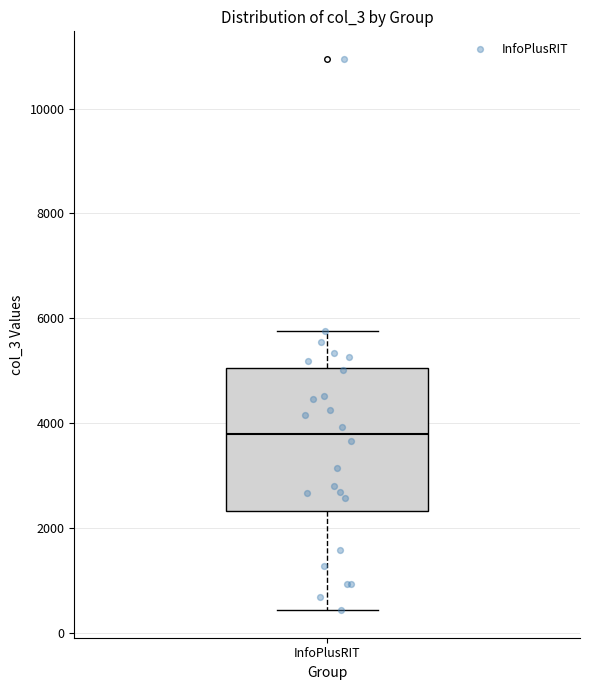

Where is the lower edge of the box for InfoPlusRIT on the y-axis? The values are not printed on the chart, so give them approximately, as read against the axis.

2400